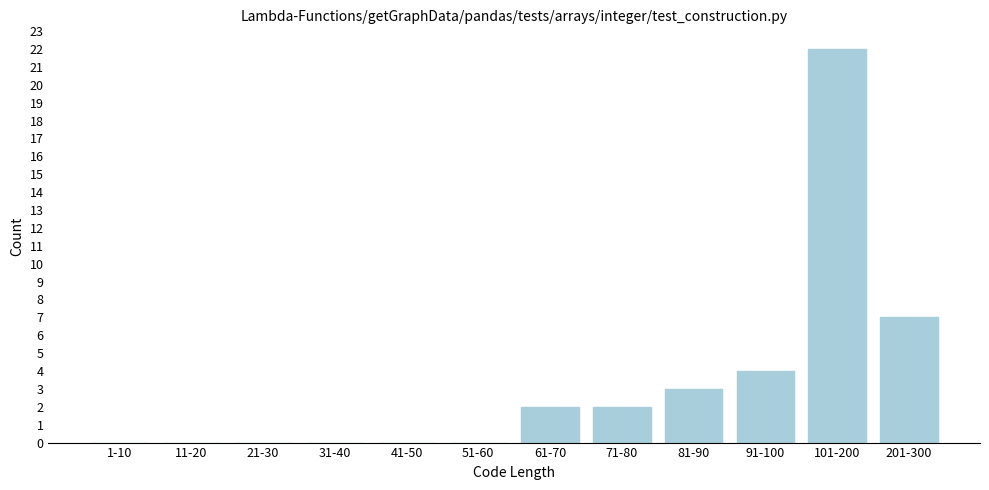

Reading right to left, list all the values displayed in this chart.

201-300=7	101-200=22	91-100=4	81-90=3	71-80=2	61-70=2	51-60=0	41-50=0	31-40=0	21-30=0	11-20=0	1-10=0